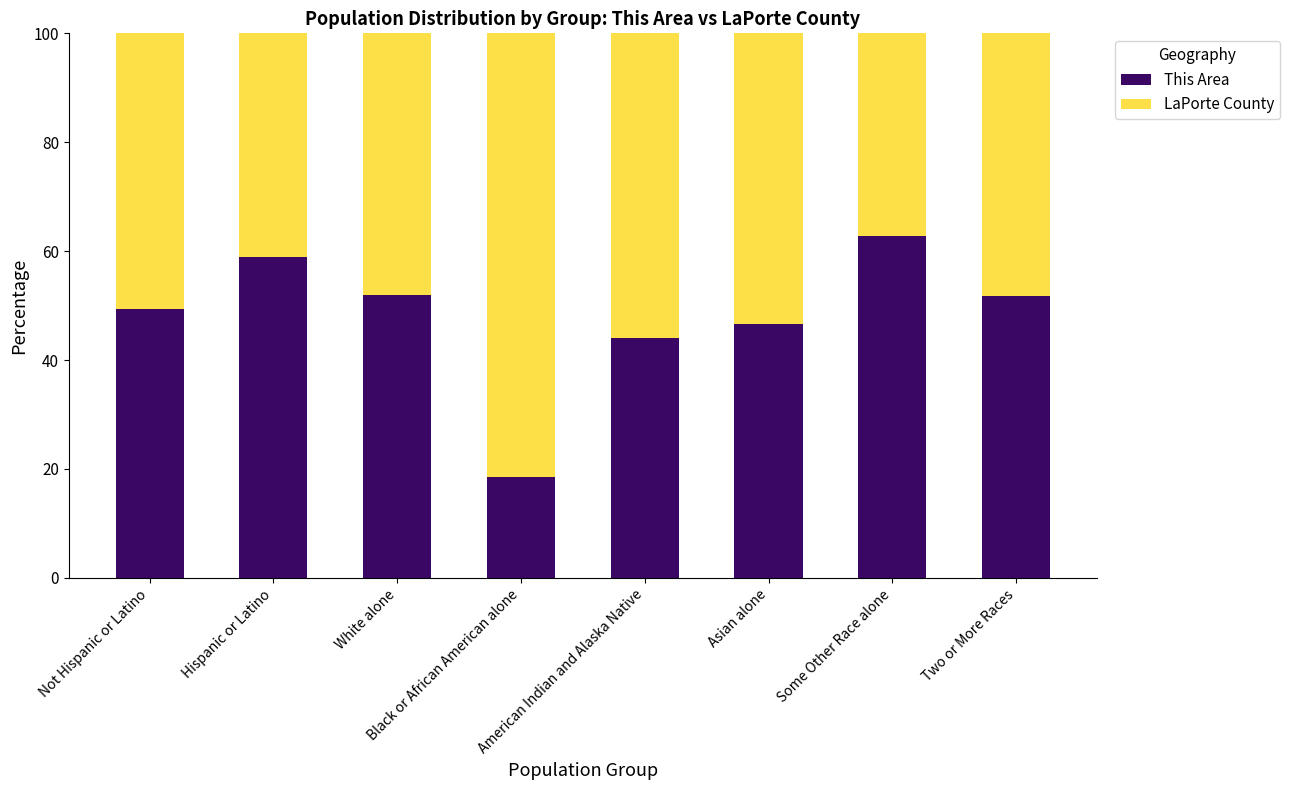

What is the sum of all This Area values?

384.0